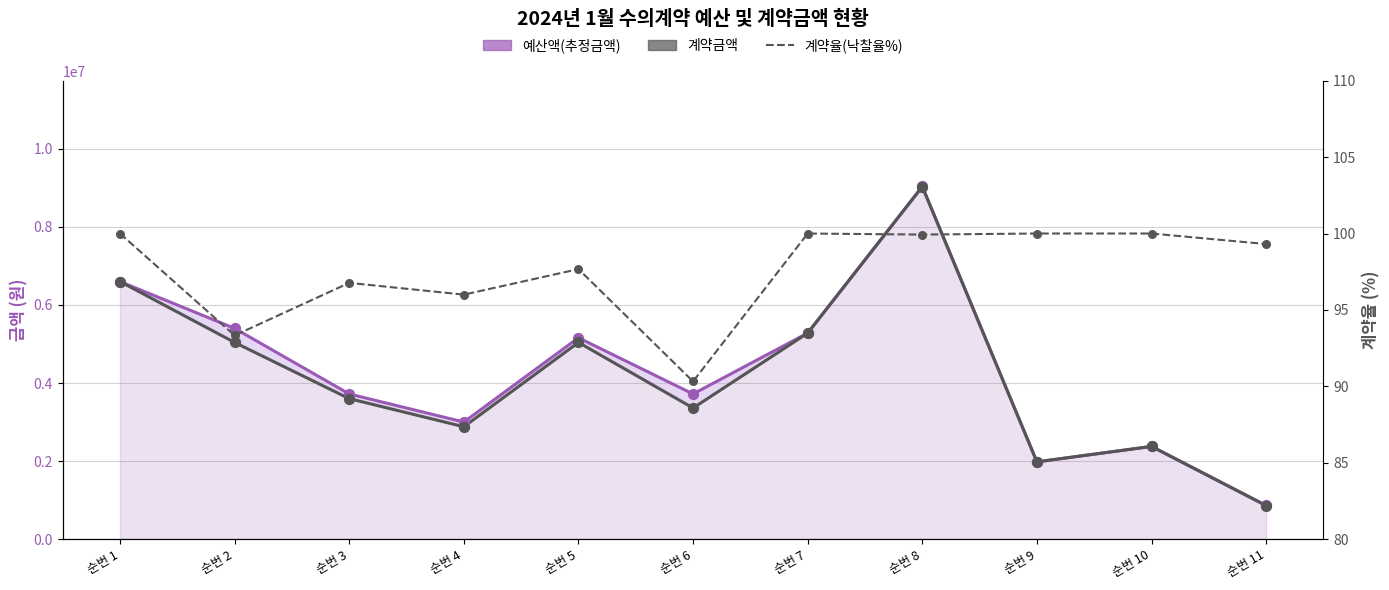

Which has a higher value, 순번 8 or 순번 6?

순번 8